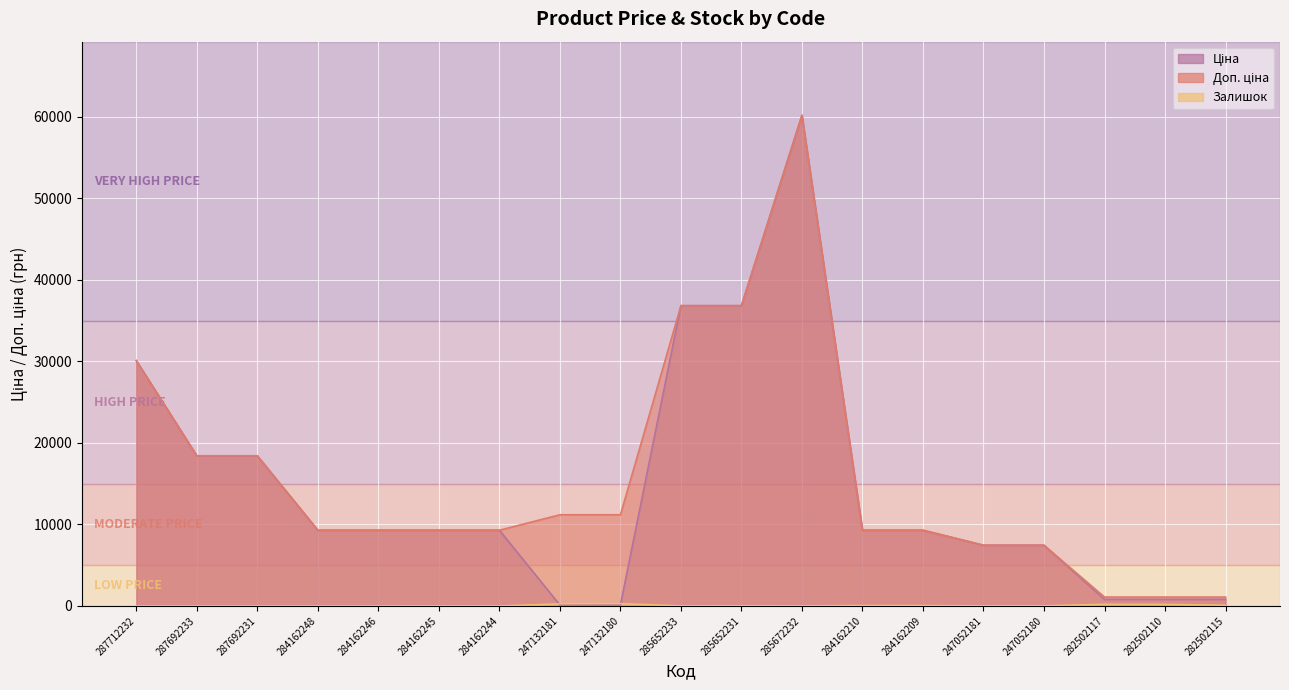

True or false: Ціна and Доп. ціна intersect in this chart.

False